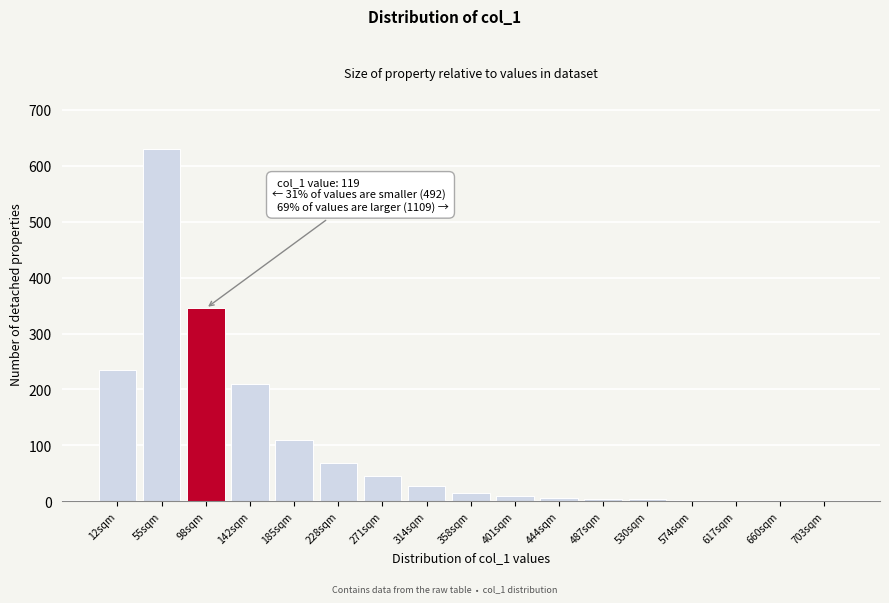

What is the change in value from 12sqm to 228sqm?

-167